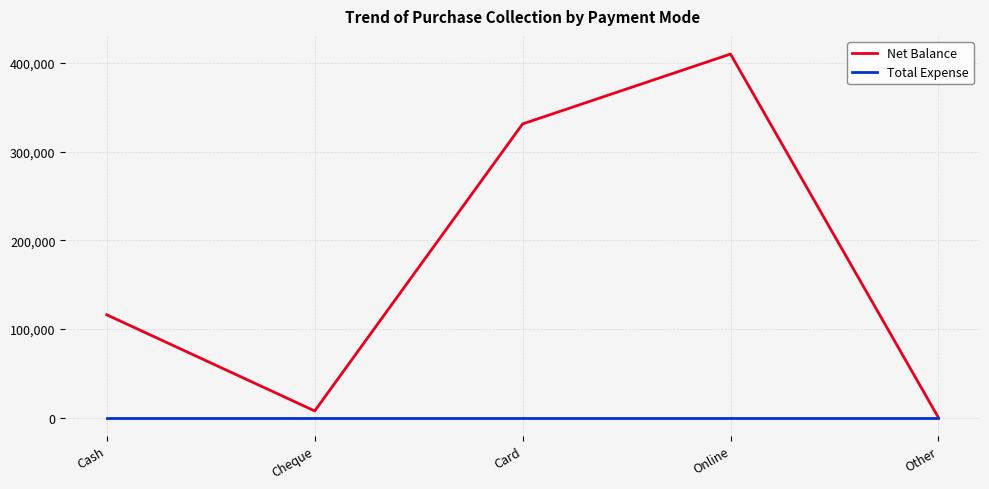

What is the total value across all series at Online?

409900